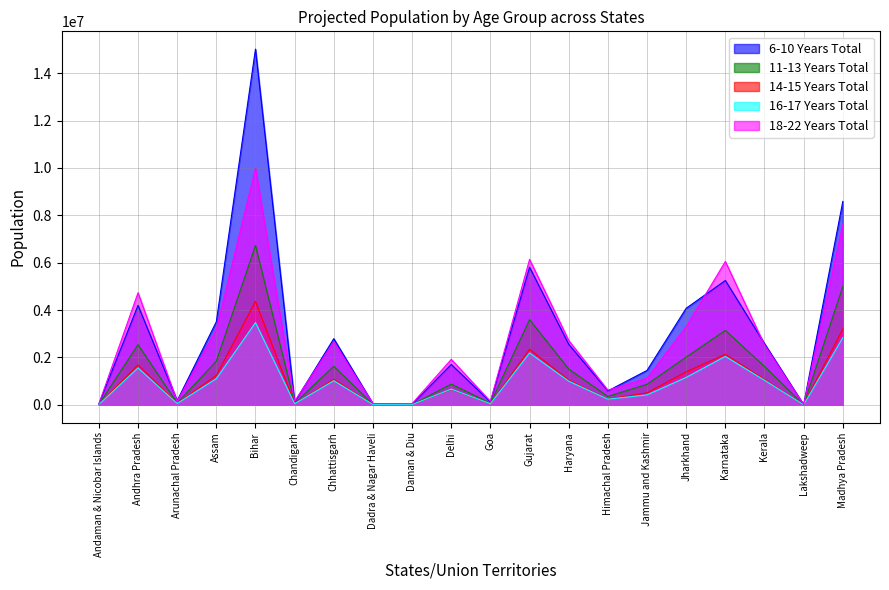

What is the total value across all series at Gujarat?

20078478